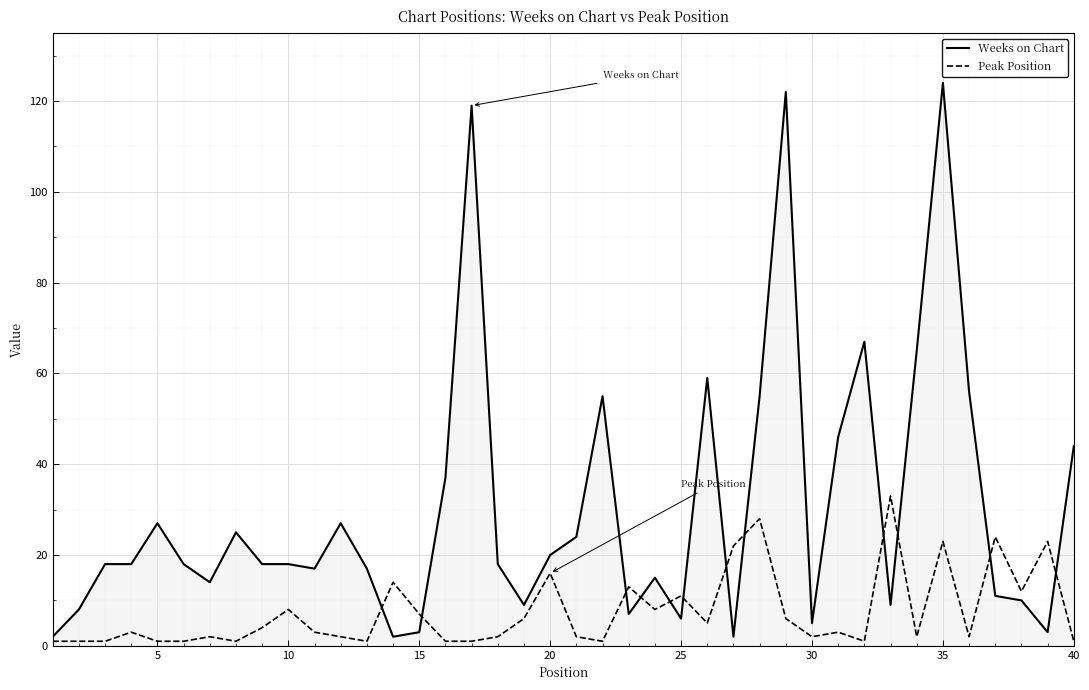

Count the number of data series in this chart.

2